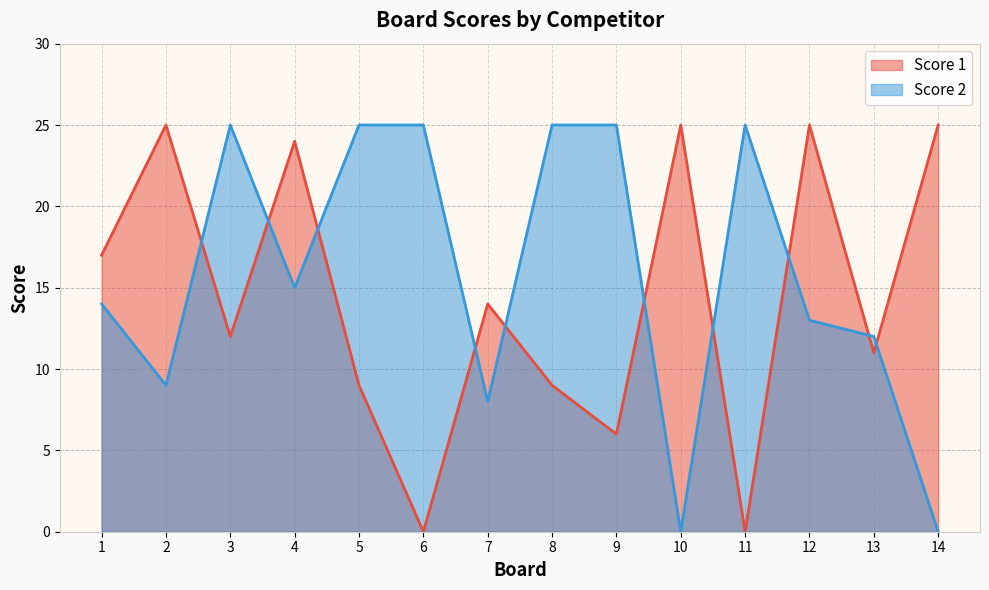

How many times do Score 1 and Score 2 cross each other?

10